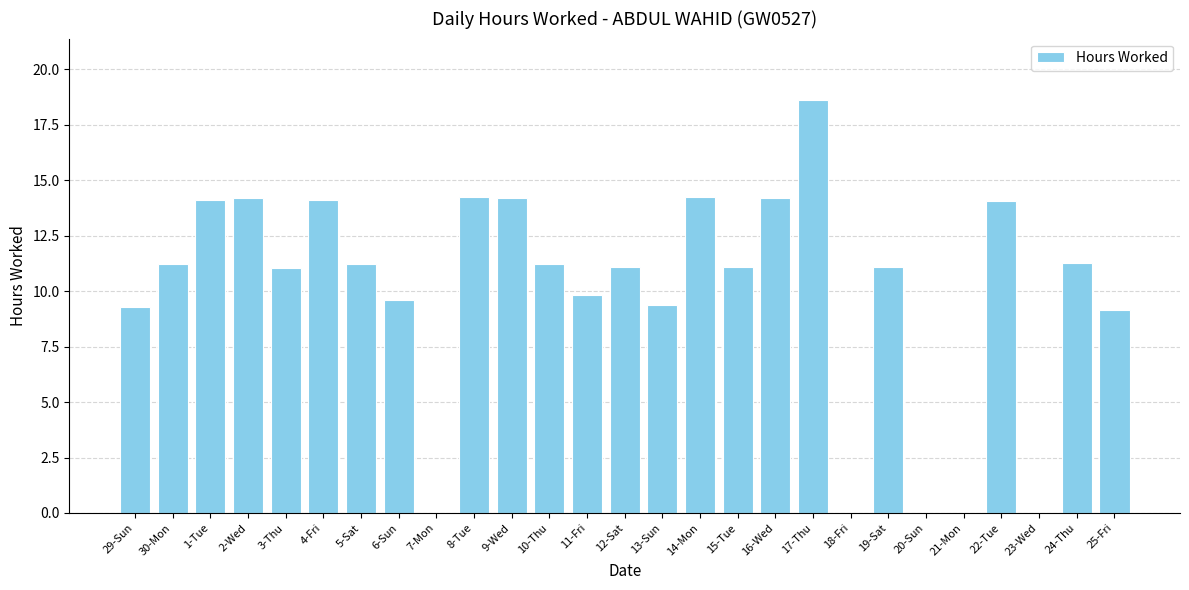

What is the greatest value displayed?

18.6